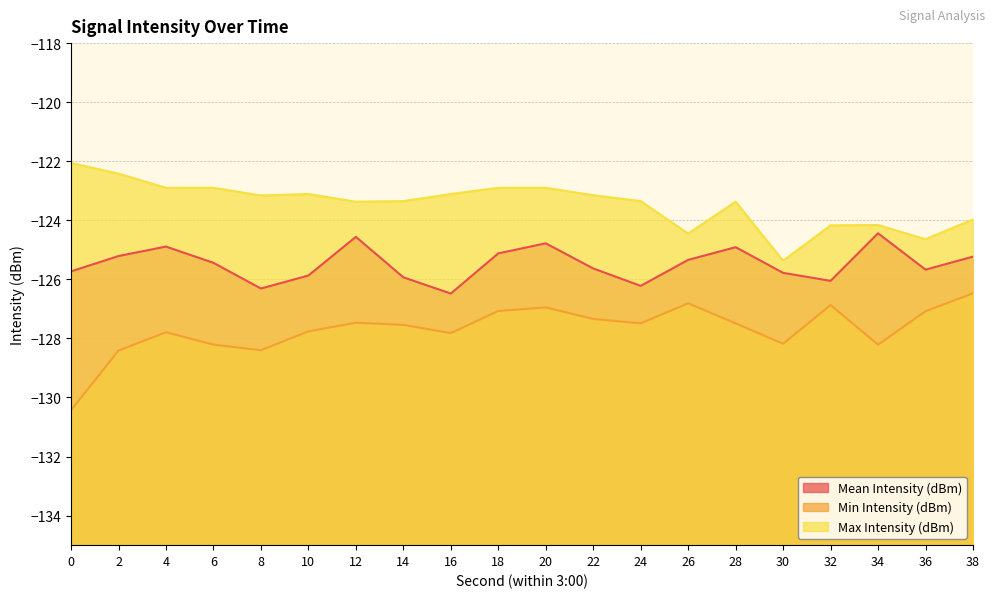

What is the difference between the highest and lowest values at 2?

6.0